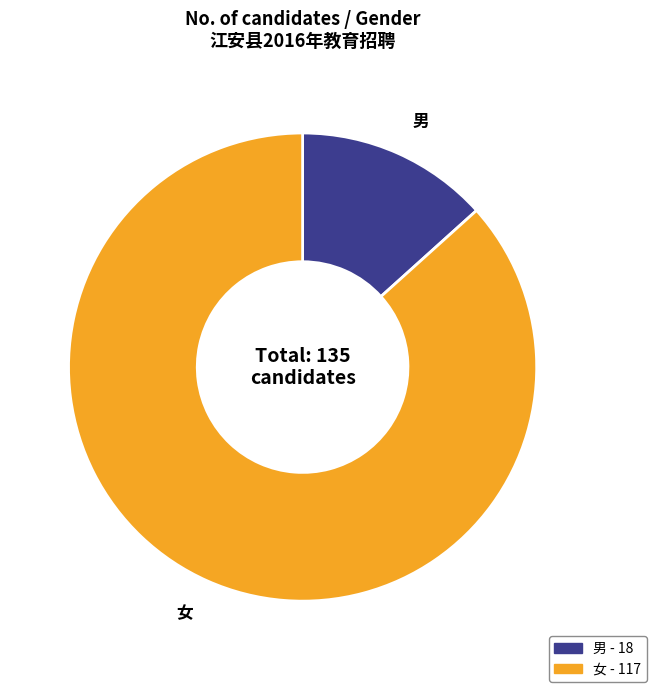

Which category has the smallest portion of the pie?

男